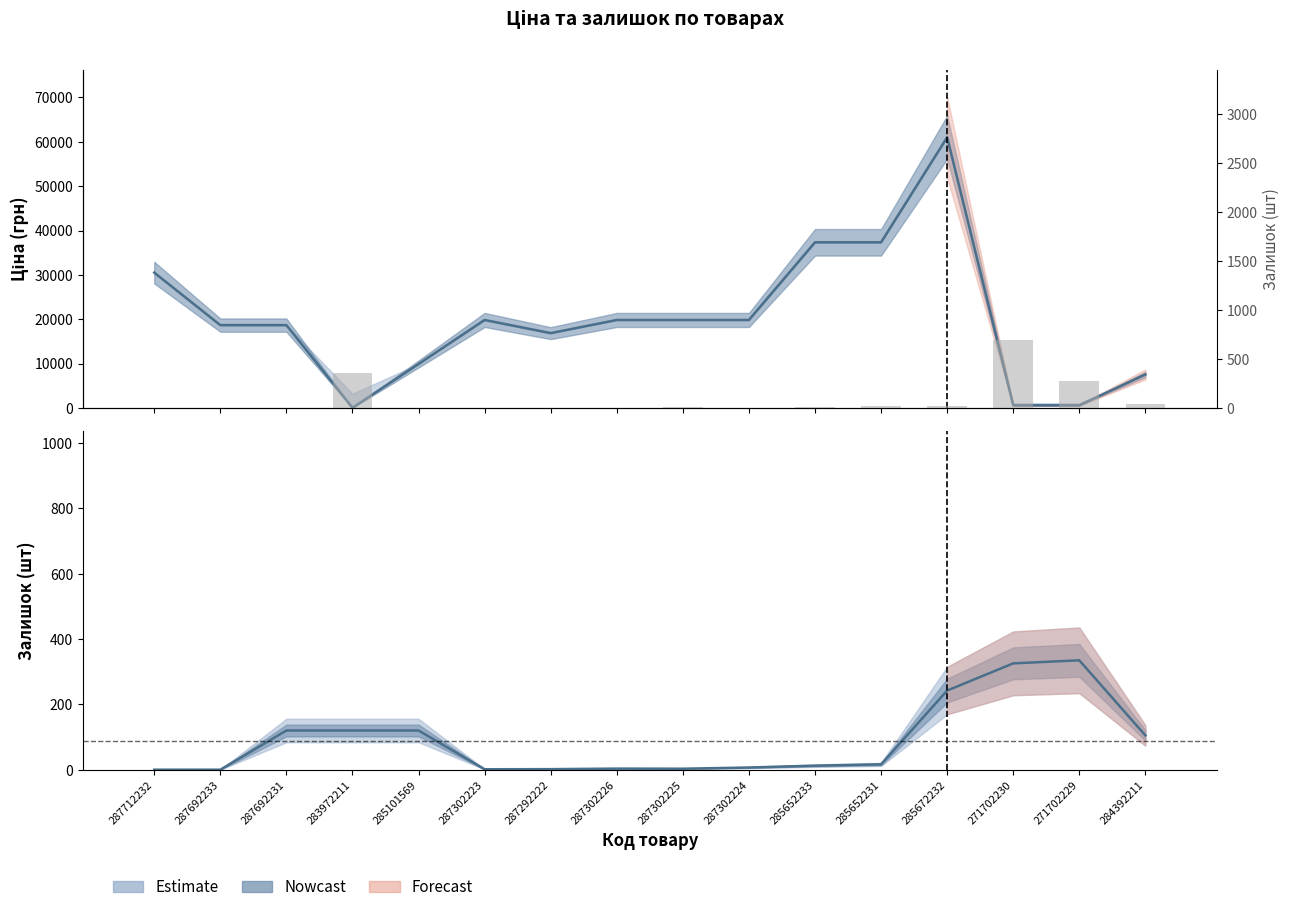

What is the sum of all Ціна values?

318411.9